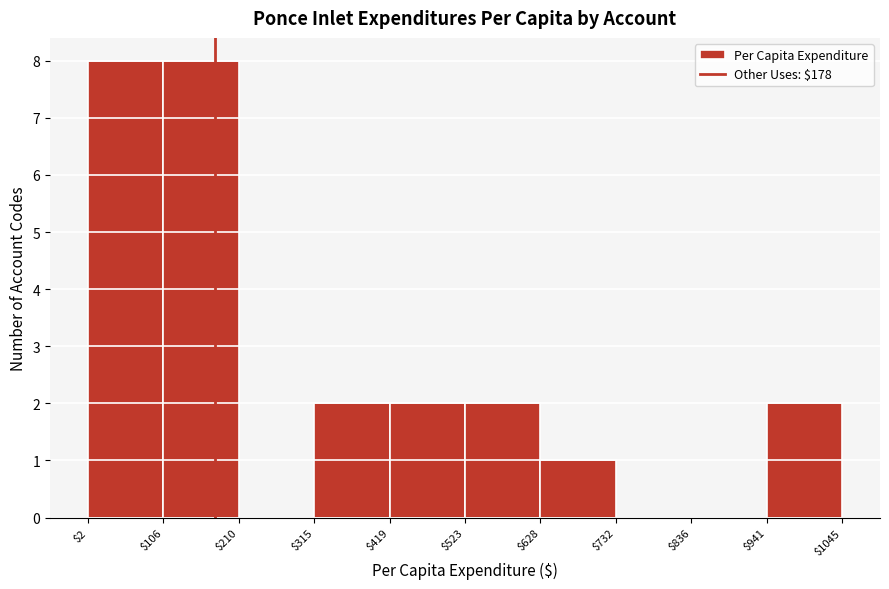

Reading left to right, list every bar in this chart as the range it spans on the x-axis followed by its height. The values are not printed on the chart, so give them approximately, as read against the axis.

$2 to $106: 8
$106 to $210: 8
$210 to $315: 0
$315 to $419: 2
$419 to $523: 2
$523 to $628: 2
$628 to $732: 1
$732 to $836: 0
$836 to $941: 0
$941 to $1045: 2